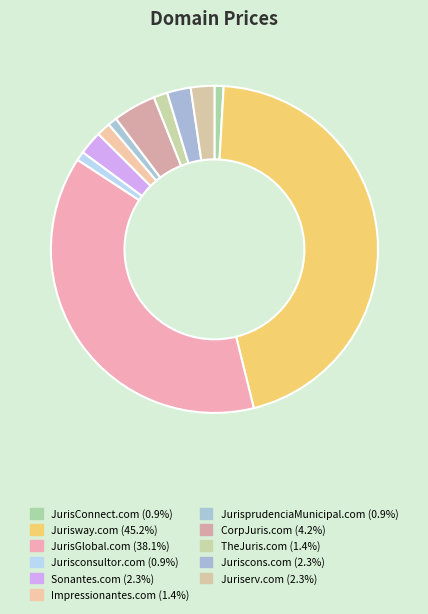

Approximately how many times larger is the value at CorpJuris.com compared to Impressionantes.com?

3.1